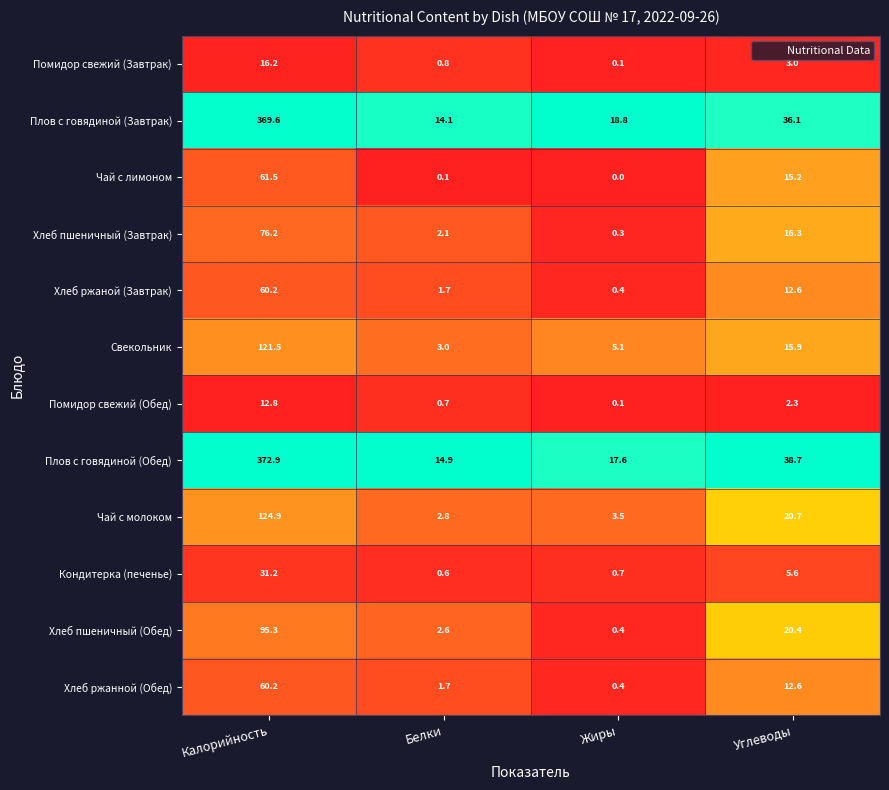

Which series has the largest range (max minus min)?

Плов с говядиной (Обед)